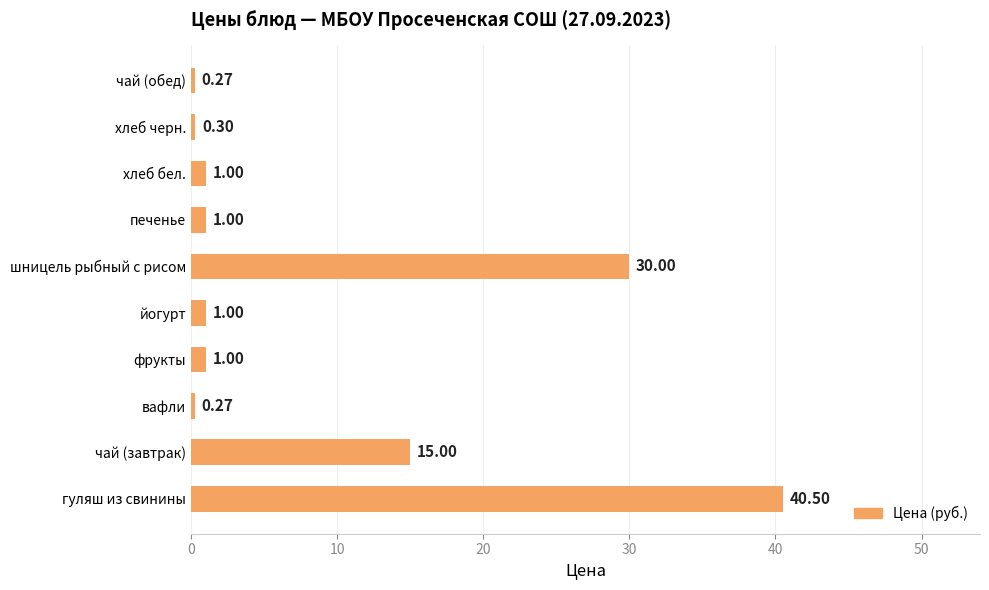

At which label is the value closest to 20?

чай (завтрак)